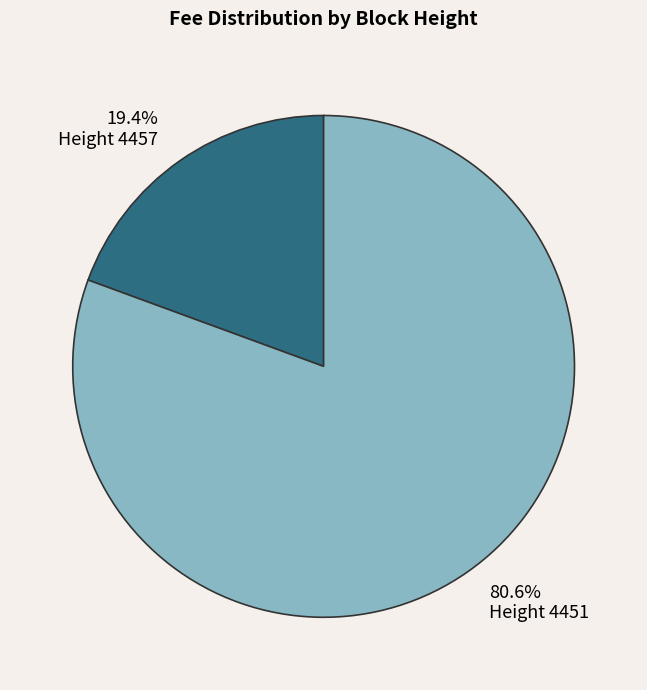

How many slices are in this pie chart?

2